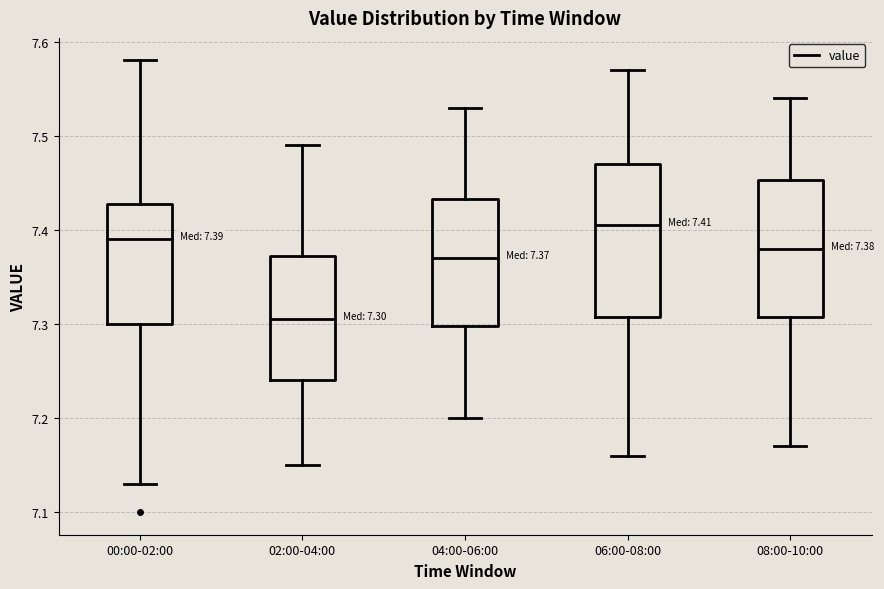

Comparing the boxes themselves (not the whiskers), which one is the tallest?

06:00-08:00